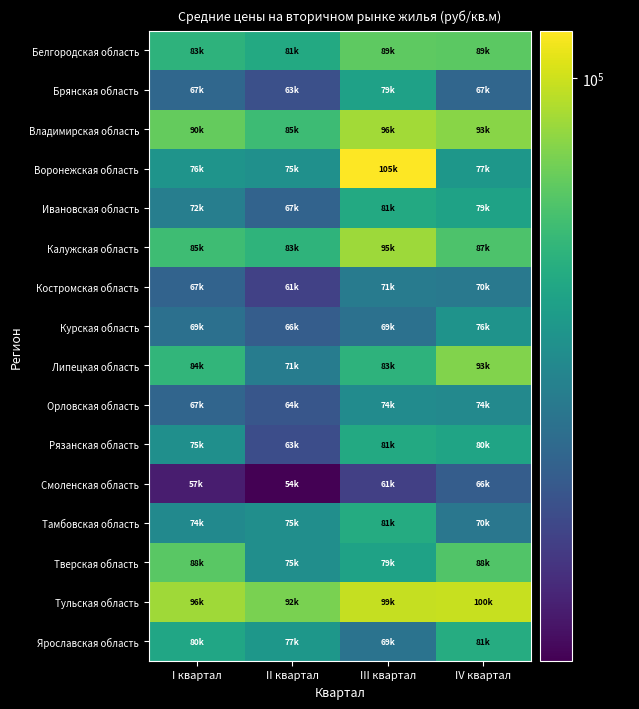

What is the spread (max minus min) of values at II квартал?

38112.8